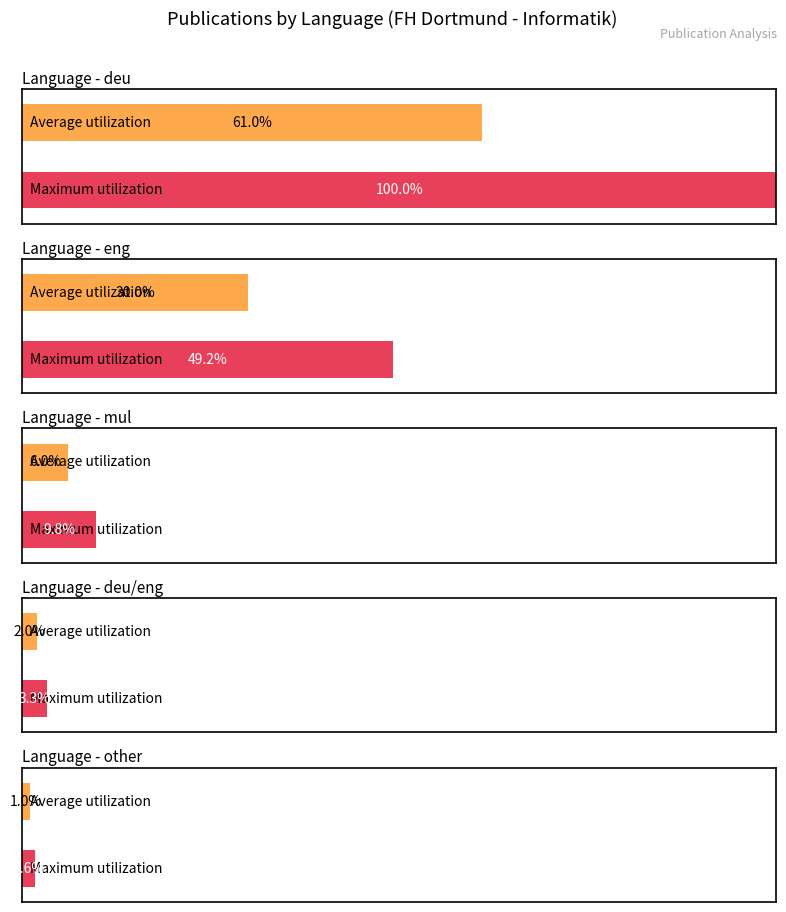

What is the value of the 4th bar from the left?

2